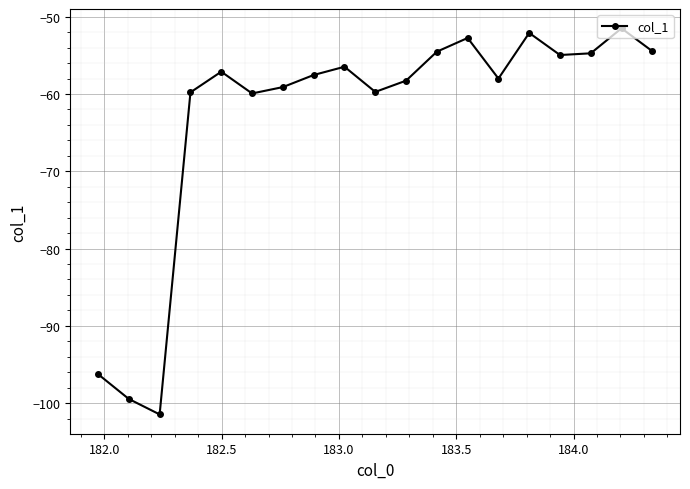

What is the greatest value displayed?

-51.5